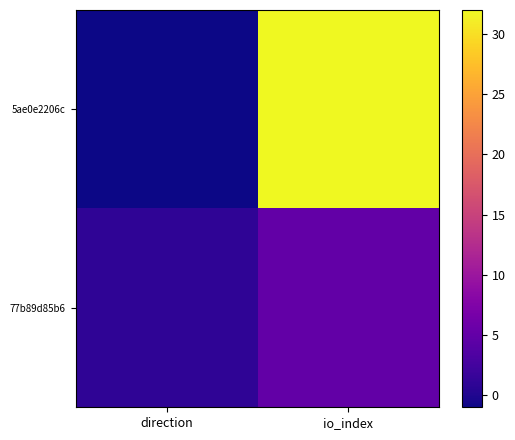

Which series changed the most between direction and io_index?

5ae0e2206c